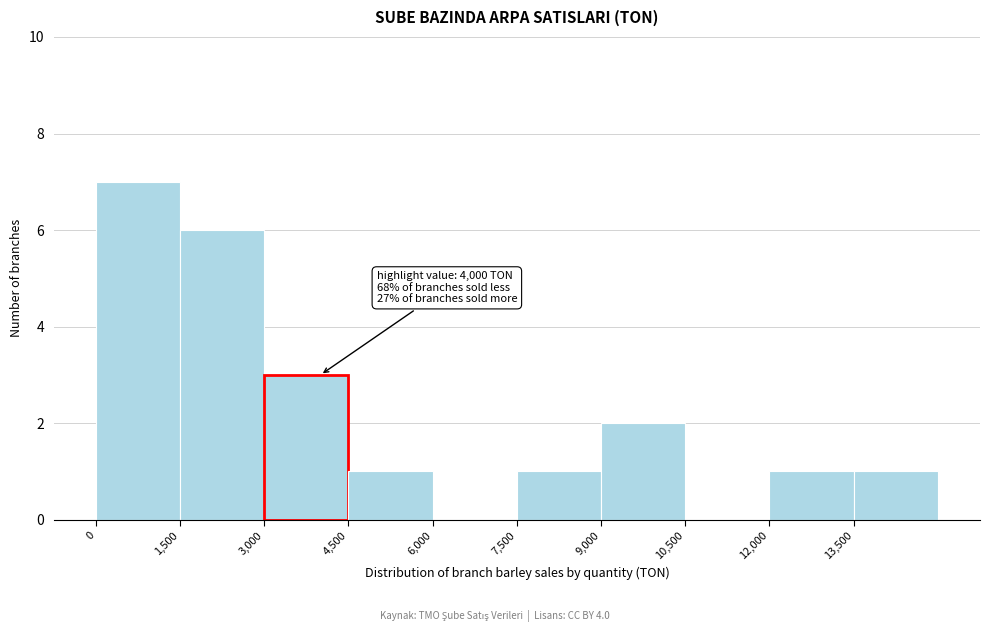

Over which range of the x-axis is the bar tallest?

0 to 1500